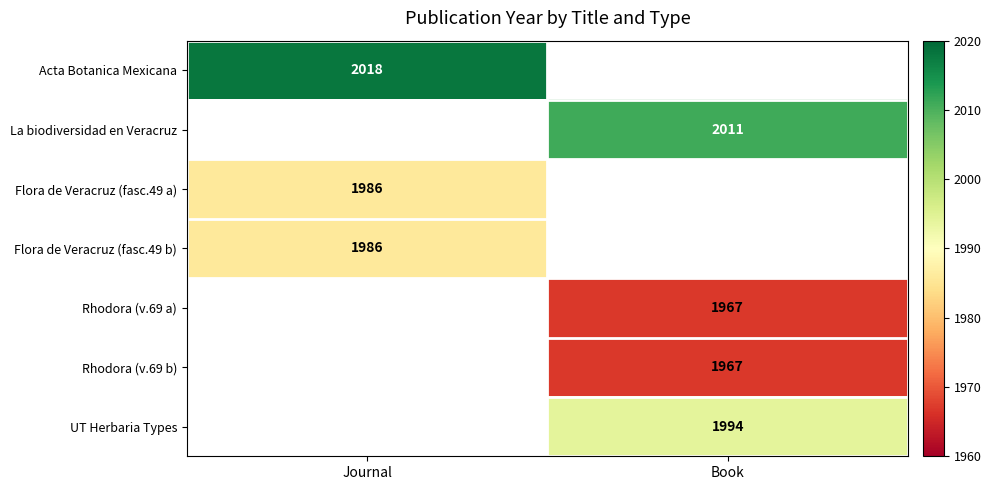

The Flora de Veracruz (fasc.49 a) series shows 3164 at Journal. True or false?

False